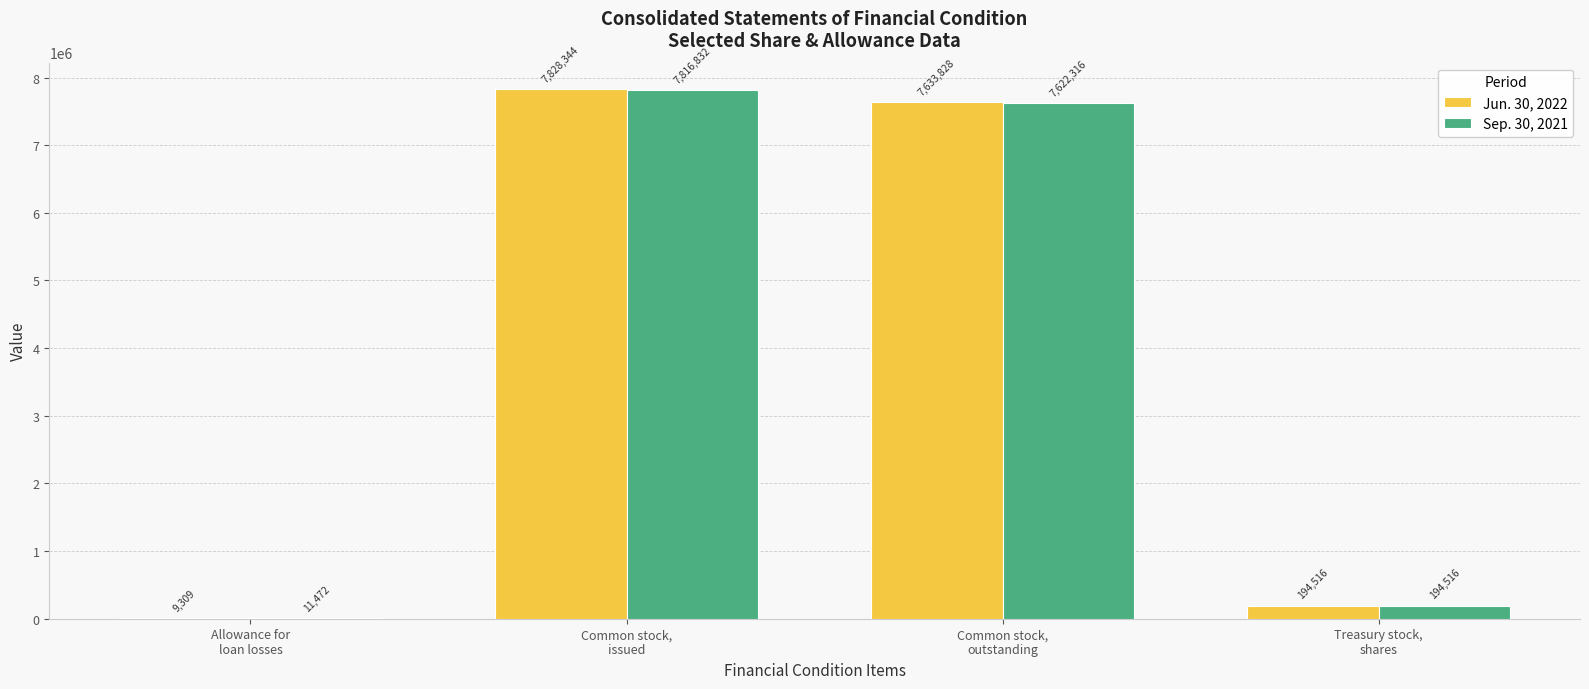

What is the sum of all Jun. 30, 2022 values?

15665997